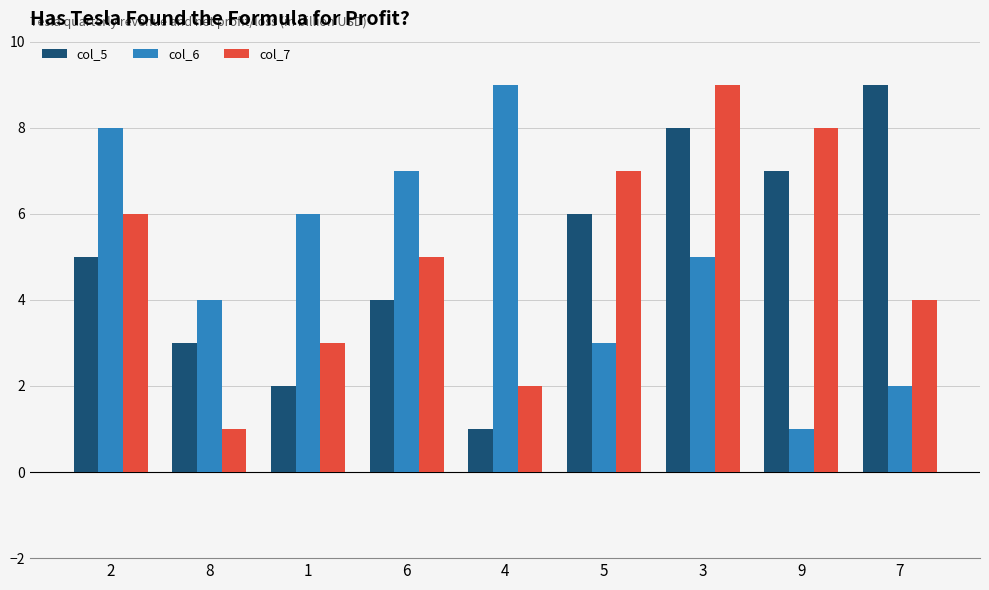

Which series changed the most between 8 and 5?

col_7